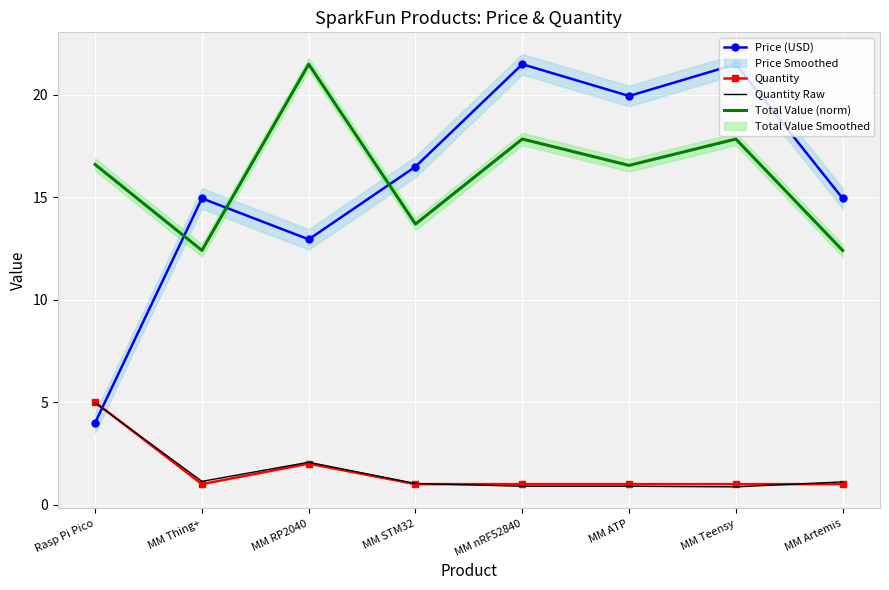

Reading right to left, extract all data points from this chart.

Price (USD): 14.9	21.5	19.9	21.5	16.5	12.9	14.9	4.0
Quantity: 1.0	1.0	1.0	1.0	1.0	2.0	1.0	5.0
Quantity Raw: 1.1	0.9	0.9	0.9	1.0	2.1	1.1	5.0
Total Value (norm): 12.4	17.8	16.6	17.8	13.7	21.5	12.4	16.6